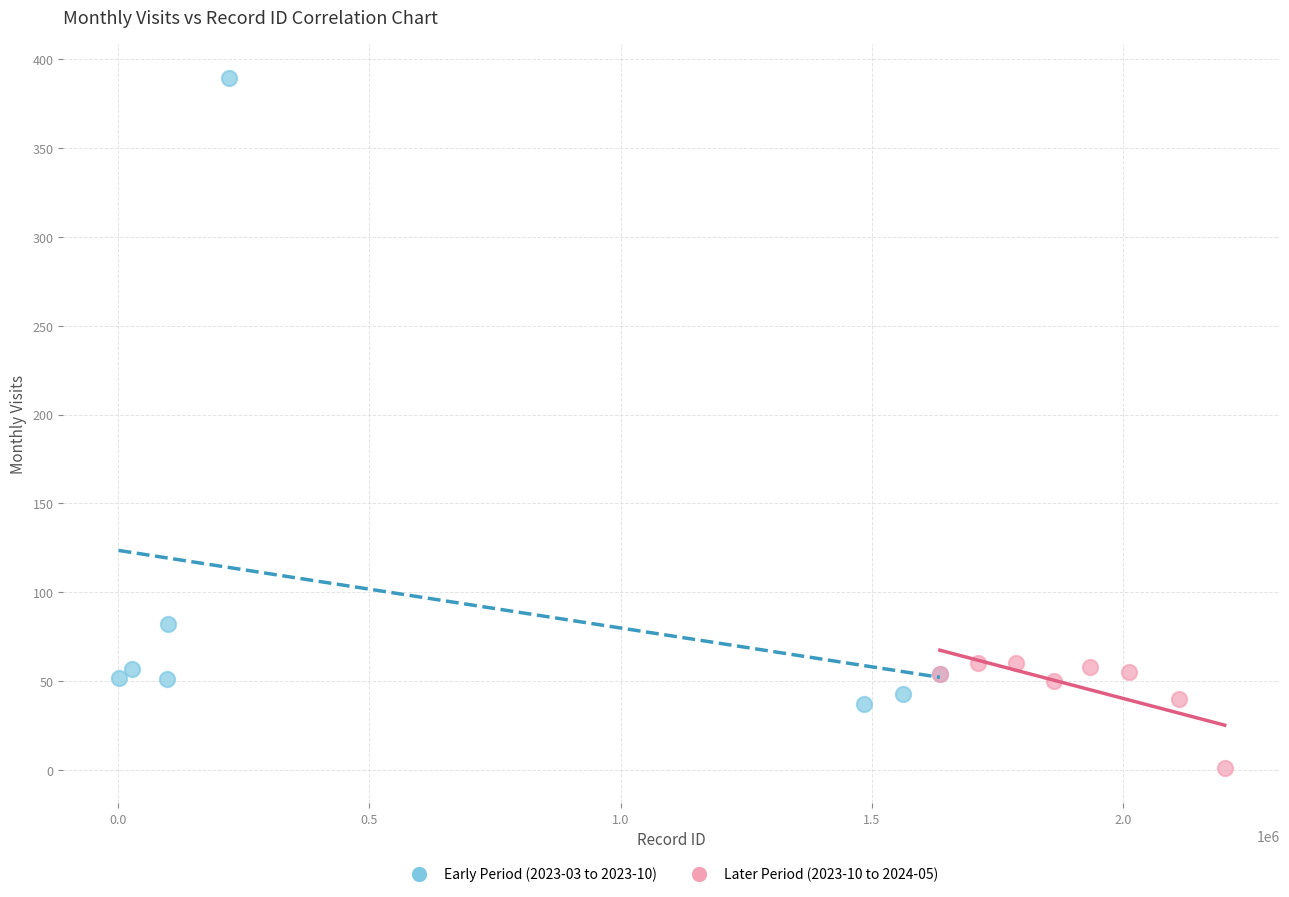

Which series reaches the minimum Y coordinate?

Later Period (2023-10 to 2024-05)